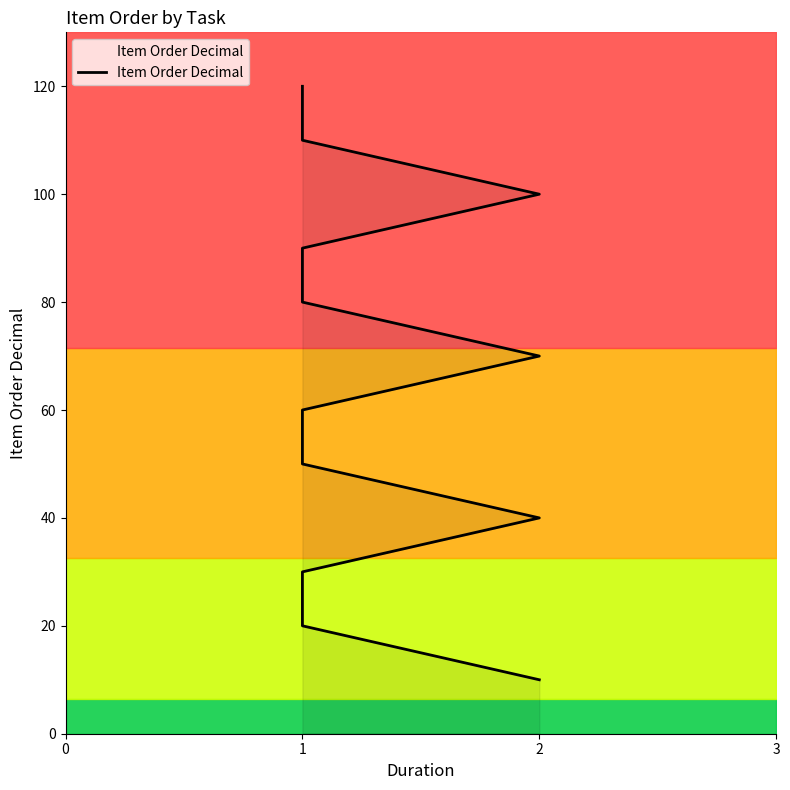

Rank the categories by value from highest to lowest.

1, 1, 2, 1, 1, 2, 1, 1, 2, 1, 1, 2